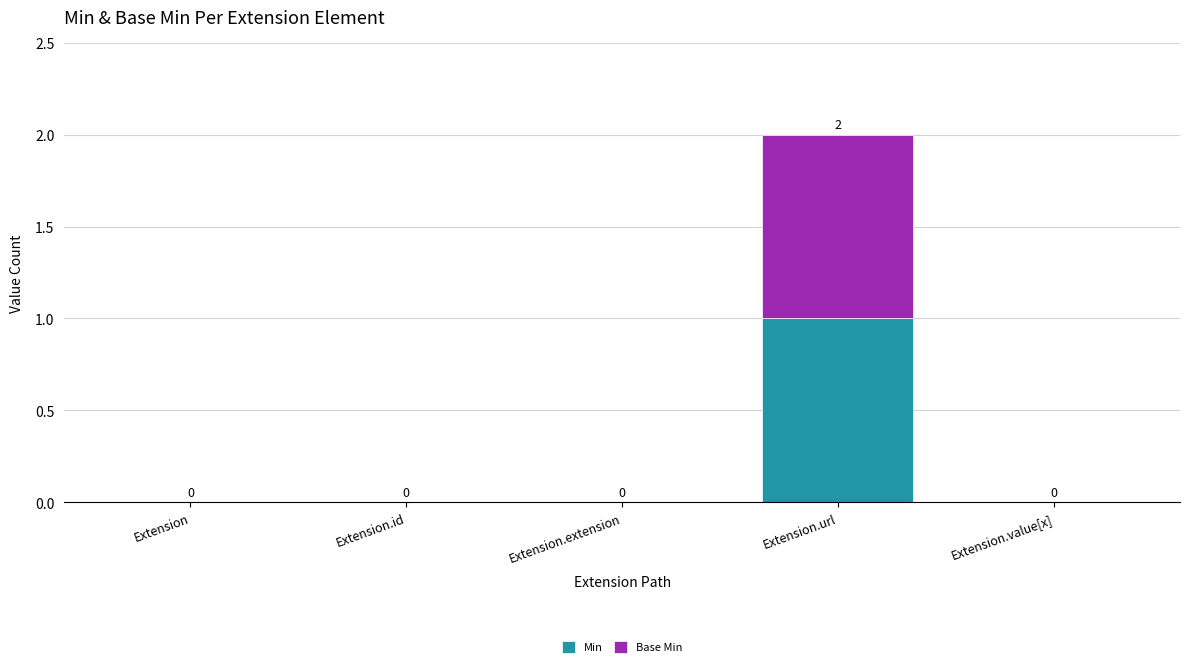

At which label does Min reach its peak?

Extension.url